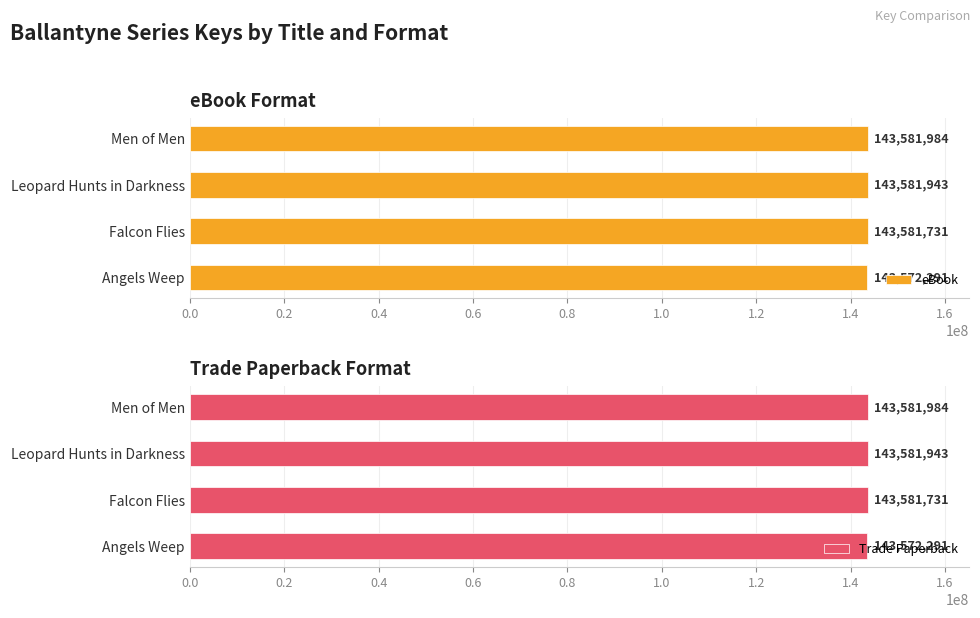

Reading right to left, list all the values displayed in this chart.

eBook: 143581984	143581943	143581731	143572291
Trade Paperback: 143581984	143581943	143581731	143572291